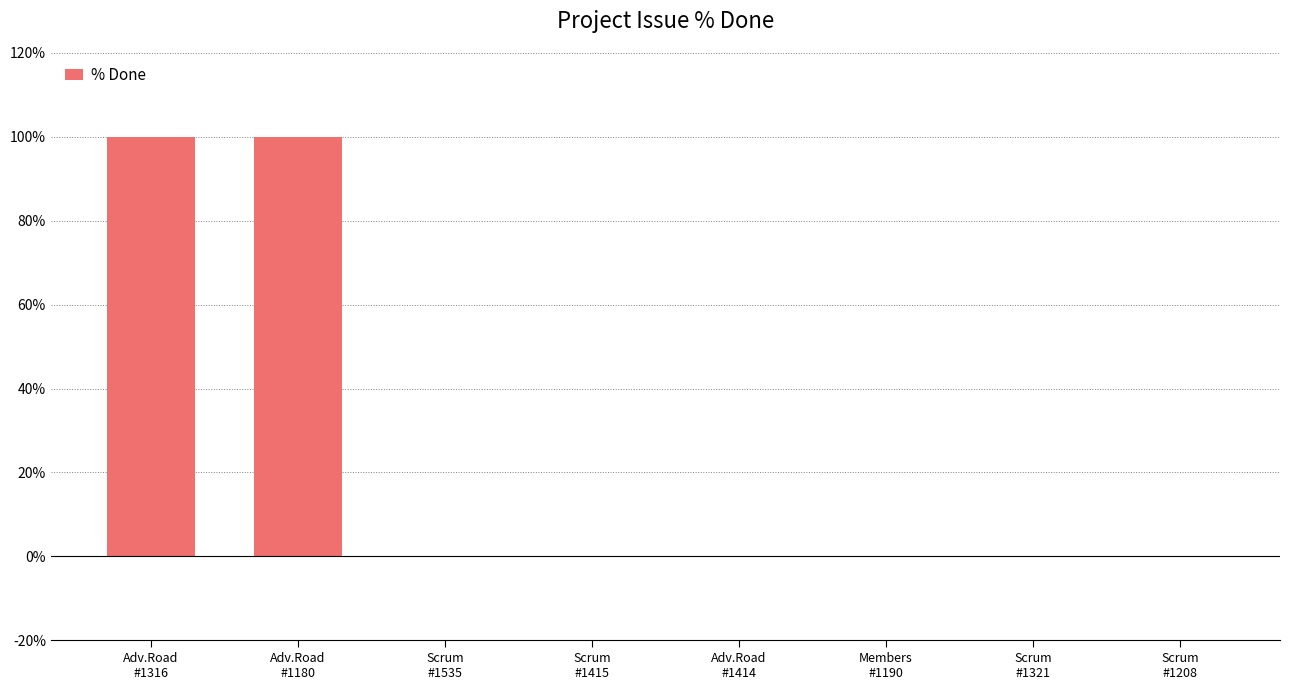

Reading right to left, what are all the values shown in this chart?

Scrum
#1208=0	Scrum
#1321=0	Members
#1190=0	Adv.Road
#1414=0	Scrum
#1415=0	Scrum
#1535=0	Adv.Road
#1180=100	Adv.Road
#1316=100